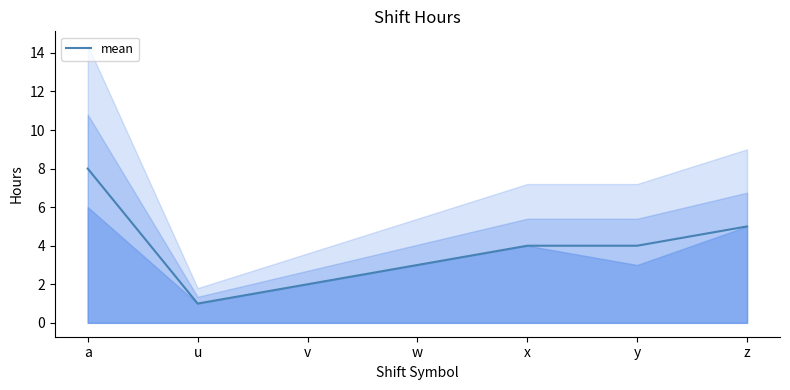

The value at z is 5. True or false?

True